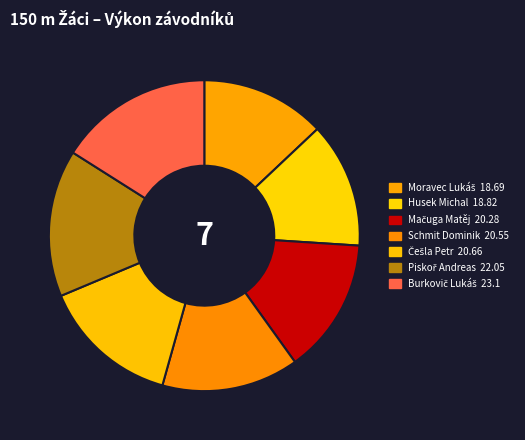

Count the number of slices in the pie.

7